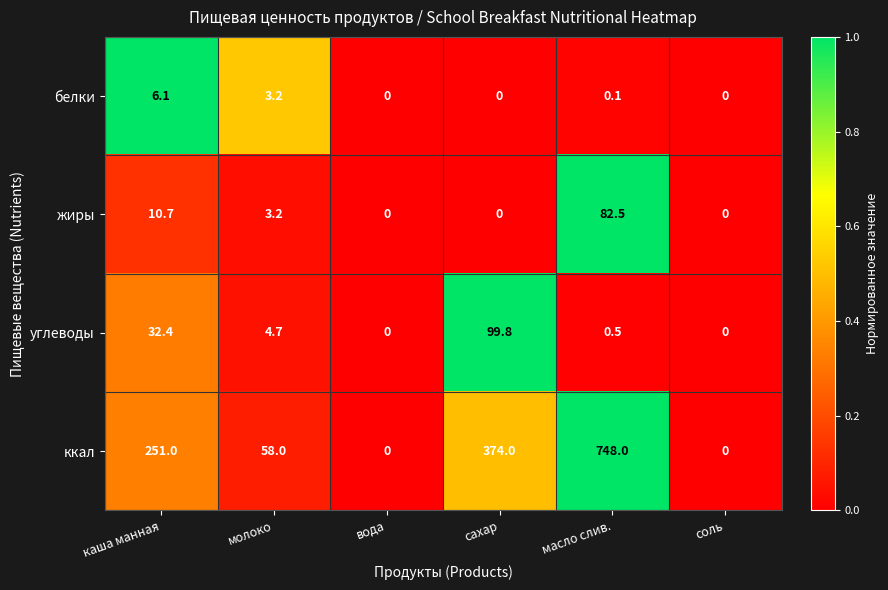

Reading left to right, what are all the values shown in this chart?

белки: каша манная=6.1	молоко=3.2	вода=0.0	сахар=0.0	масло слив.=0.1	соль=0.0
жиры: каша манная=10.7	молоко=3.2	вода=0.0	сахар=0.0	масло слив.=82.5	соль=0.0
углеводы: каша манная=32.4	молоко=4.7	вода=0.0	сахар=99.8	масло слив.=0.5	соль=0.0
ккал: каша манная=251.0	молоко=58.0	вода=0.0	сахар=374.0	масло слив.=748.0	соль=0.0